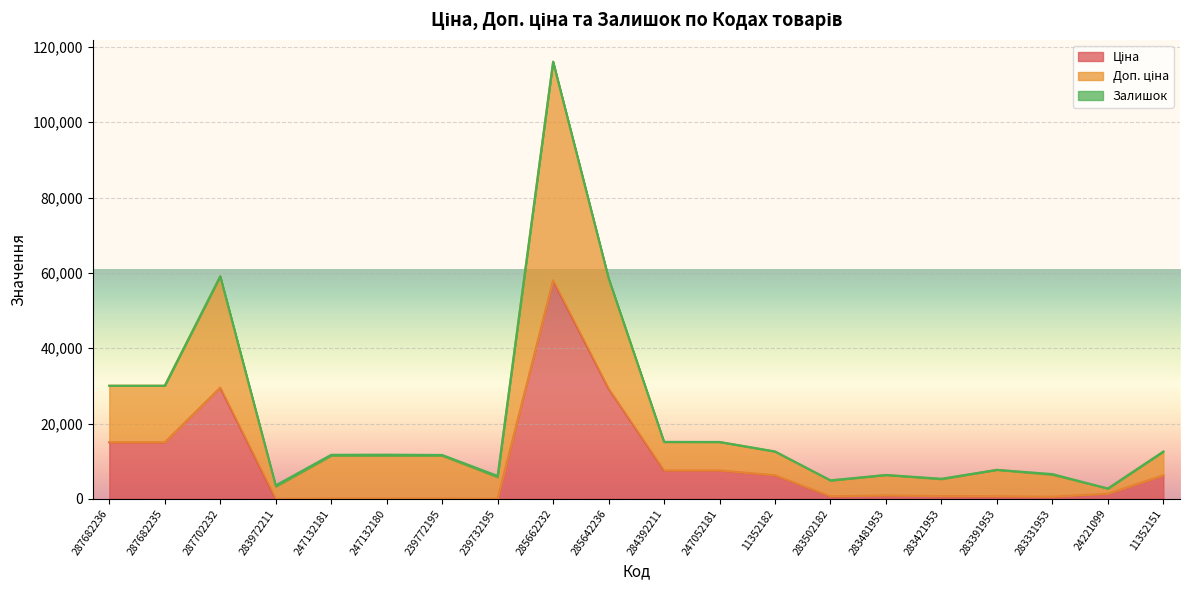

How many data points in Доп. ціна are above 11737?

10